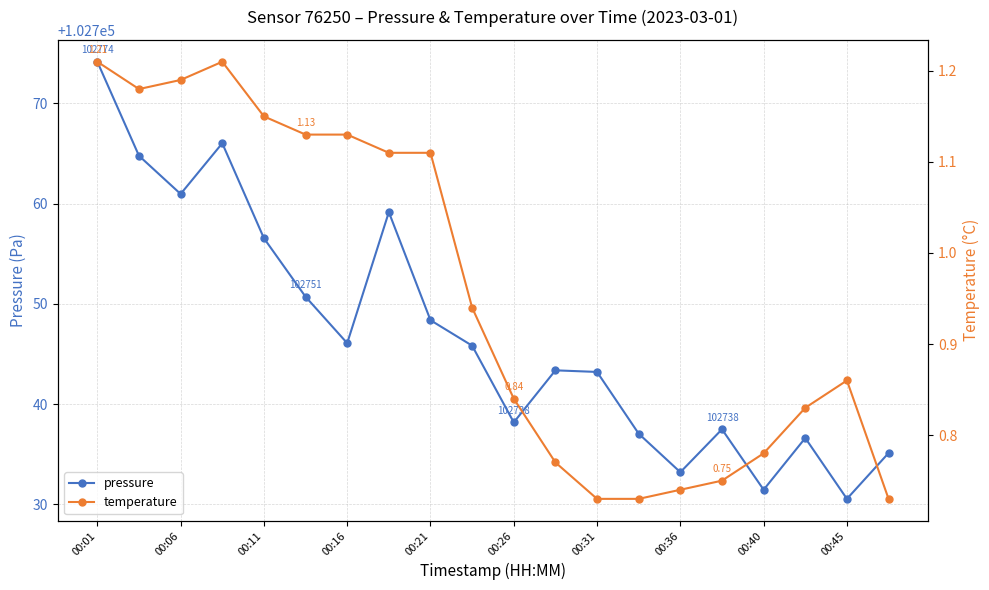

At which label does pressure reach its peak?

00:01